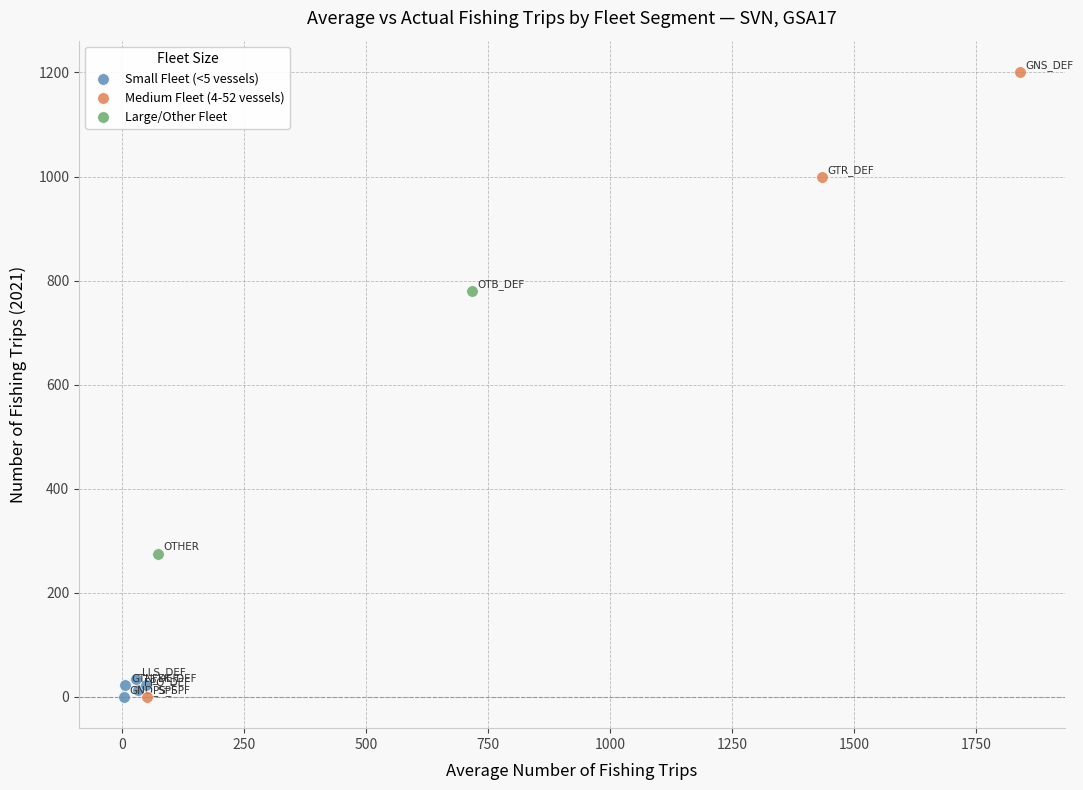

Which series contains the highest Y value?

Medium Fleet (4-52 vessels)